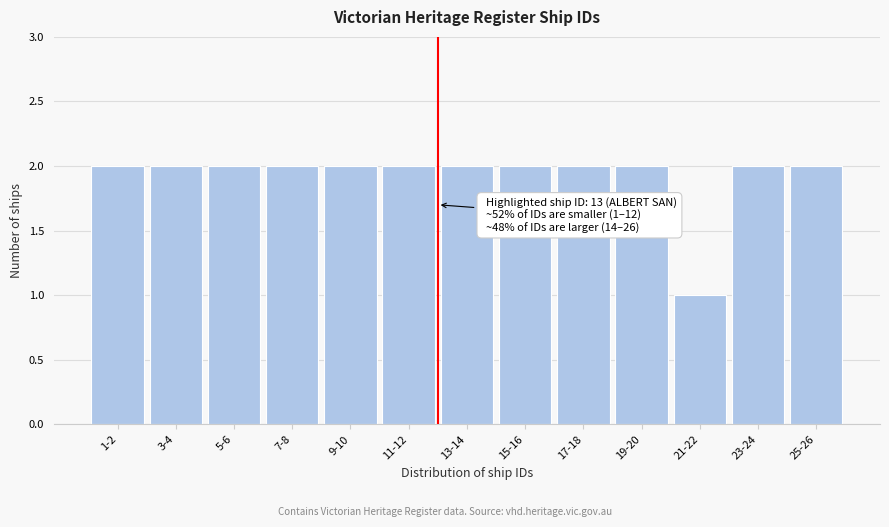

Reading left to right, what are all the values shown in this chart?

1-2=2	3-4=2	5-6=2	7-8=2	9-10=2	11-12=2	13-14=2	15-16=2	17-18=2	19-20=2	21-22=1	23-24=2	25-26=2